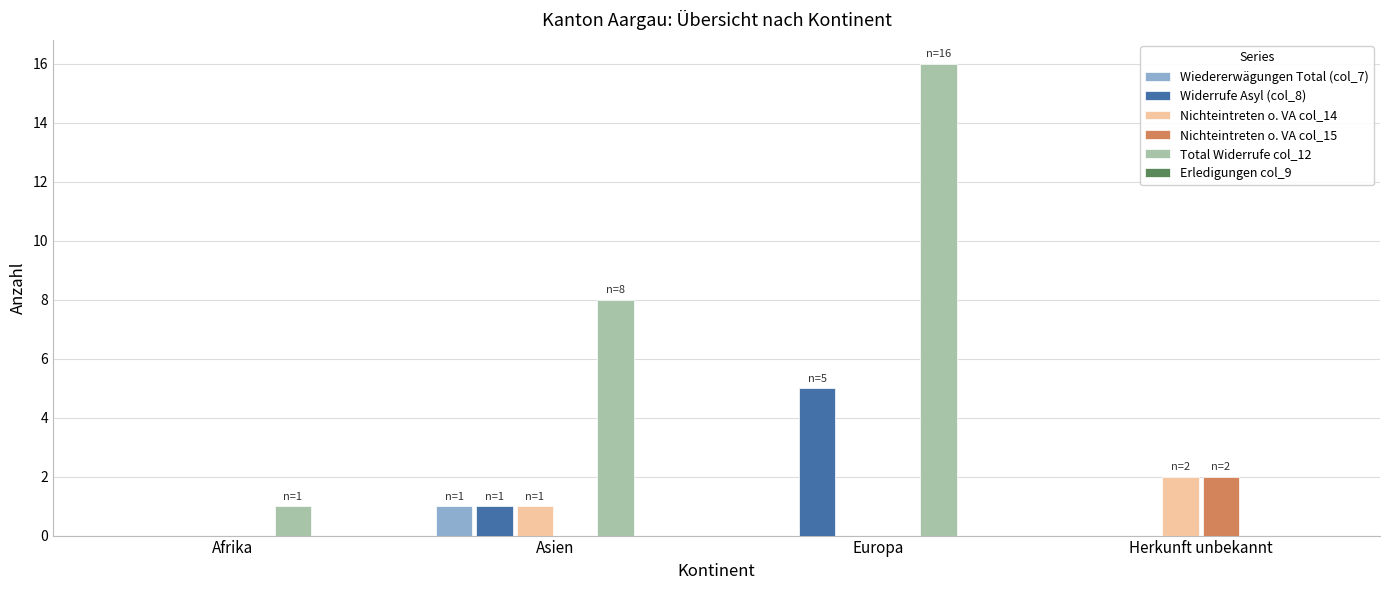

What is the total value across all series at Herkunft unbekannt?

4